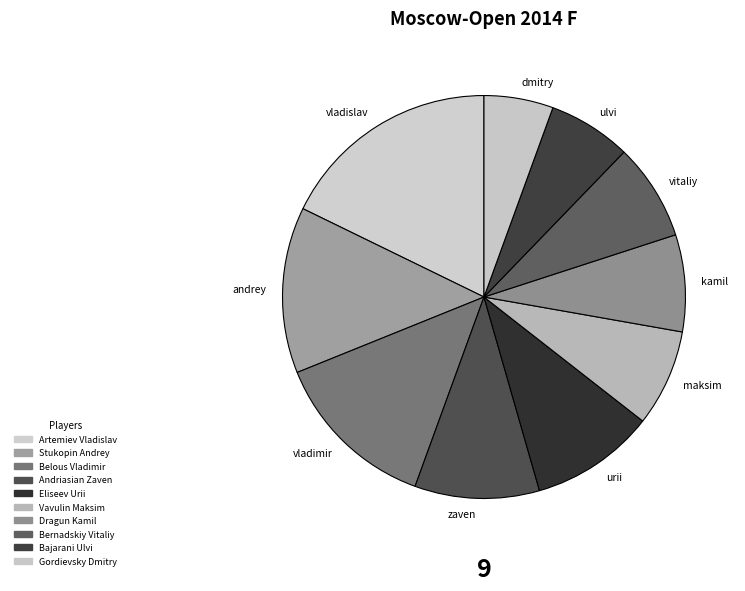

Is it true that vladimir is 13% of the pie?

True